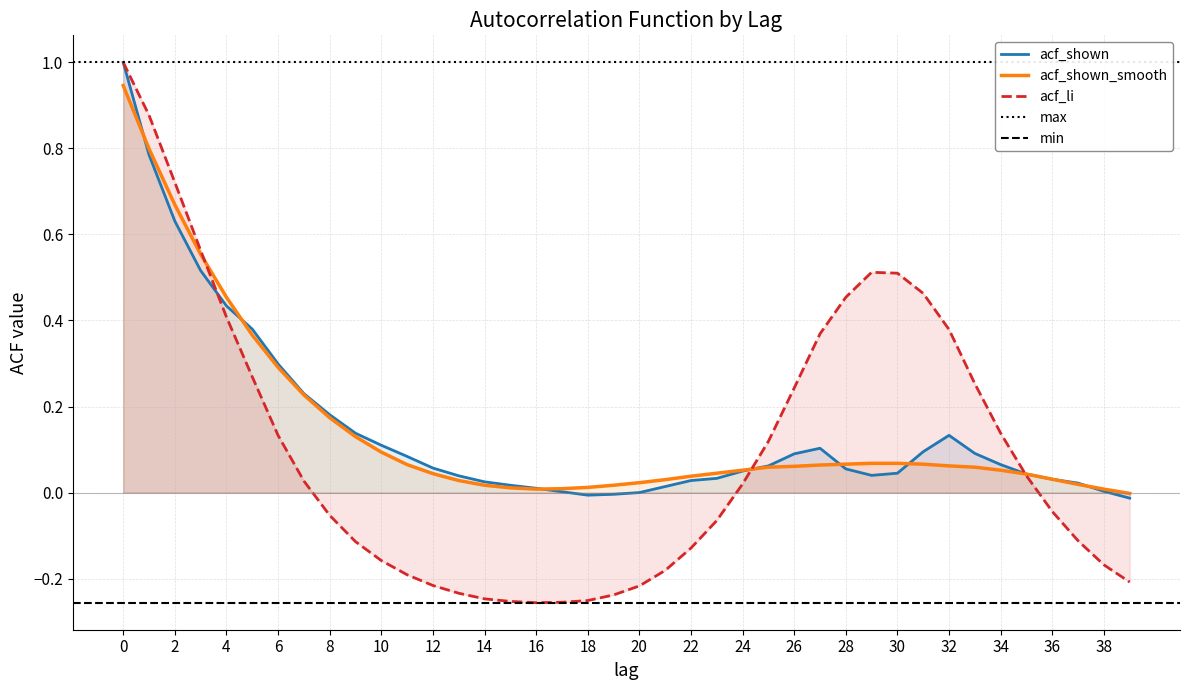

Which series has the largest range (max minus min)?

acf_li